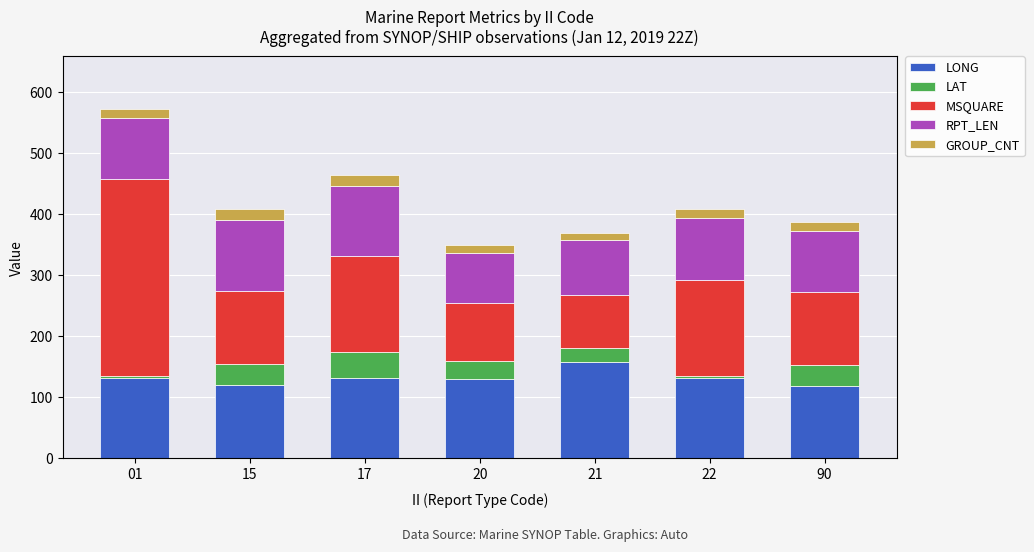

What is the total value across all series at 90?

386.9